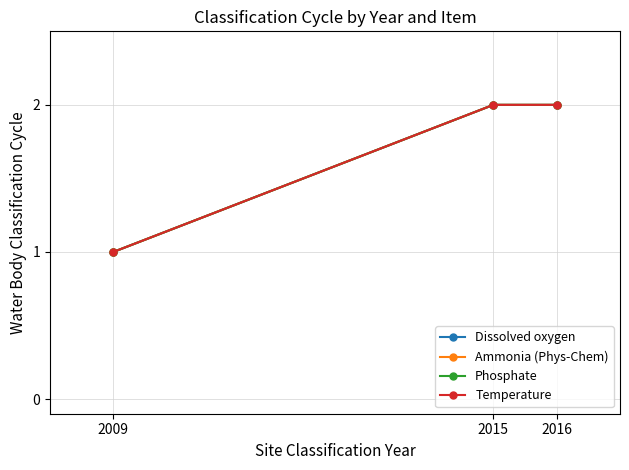

What is the average value of the Ammonia (Phys-Chem) series?

2